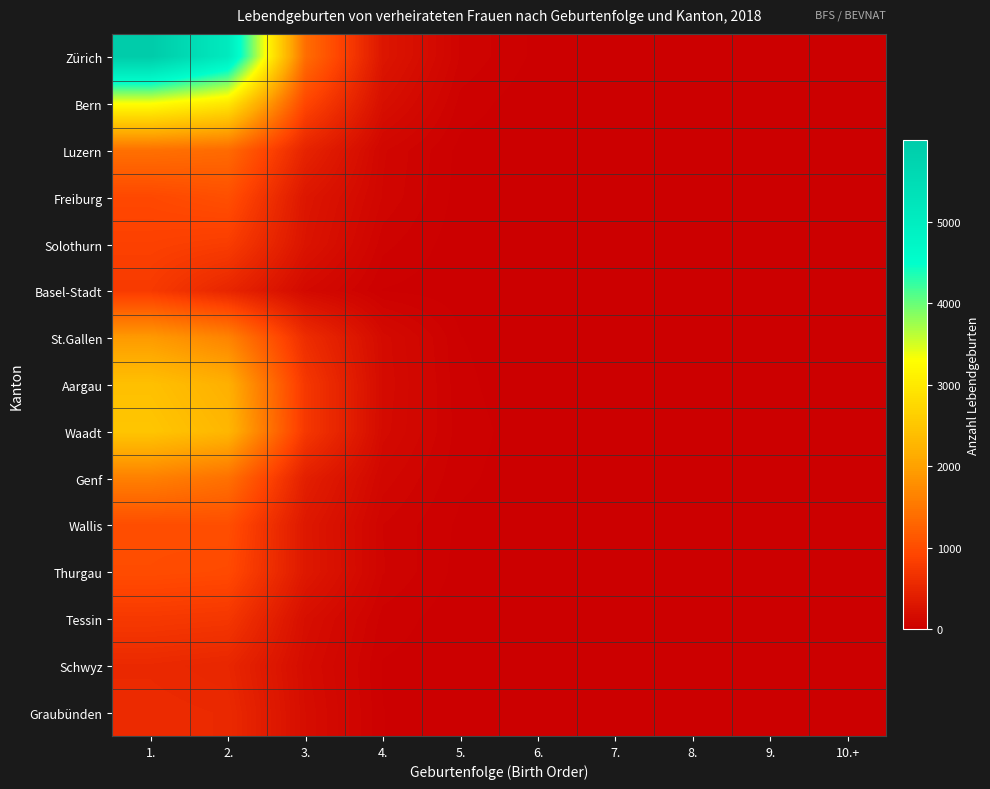

Reading left to right, transcribe all the data shown in this chart.

Zürich: 1.=5996	2.=5090	3.=1397	4.=300	5.=67	6.=16	7.=6	8.=6	9.=4	10.+=6
Bern: 1.=3323	2.=2982	3.=933	4.=211	5.=38	6.=4	7.=4	8.=1	9.=2	10.+=2
Luzern: 1.=1430	2.=1366	3.=480	4.=98	5.=15	6.=3	7.=2	8.=2	9.=0	10.+=0
Freiburg: 1.=958	2.=1042	3.=306	4.=91	5.=12	6.=4	7.=0	8.=1	9.=0	10.+=2
Solothurn: 1.=864	2.=813	3.=272	4.=55	5.=8	6.=4	7.=1	8.=0	9.=0	10.+=0
Basel-Stadt: 1.=777	2.=508	3.=141	4.=22	5.=8	6.=3	7.=2	8.=0	9.=0	10.+=0
St.Gallen: 1.=1923	2.=1656	3.=603	4.=154	5.=24	6.=6	7.=4	8.=0	9.=0	10.+=3
Aargau: 1.=2418	2.=2191	3.=743	4.=161	5.=30	6.=3	7.=0	8.=1	9.=0	10.+=1
Waadt: 1.=2498	2.=2284	3.=748	4.=152	5.=35	6.=8	7.=3	8.=0	9.=1	10.+=0
Genf: 1.=1614	2.=1435	3.=423	4.=107	5.=29	6.=7	7.=6	8.=2	9.=1	10.+=0
Wallis: 1.=1020	2.=1031	3.=325	4.=70	5.=18	6.=2	7.=3	8.=1	9.=0	10.+=0
Thurgau: 1.=1005	2.=977	3.=332	4.=72	5.=14	6.=4	7.=0	8.=0	9.=2	10.+=0
Tessin: 1.=761	2.=732	3.=204	4.=37	5.=8	6.=1	7.=1	8.=1	9.=0	10.+=0
Schwyz: 1.=555	2.=517	3.=171	4.=21	5.=8	6.=2	7.=0	8.=0	9.=0	10.+=0
Graubünden: 1.=579	2.=558	3.=186	4.=24	5.=4	6.=1	7.=1	8.=0	9.=0	10.+=0